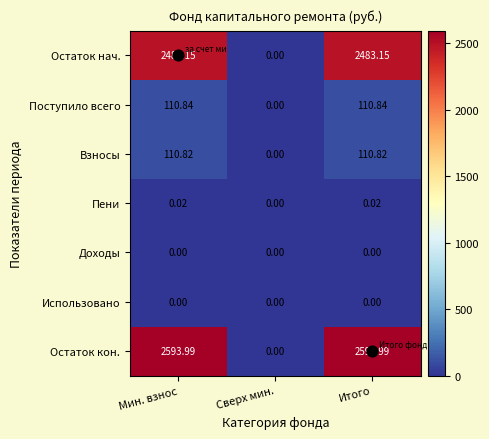

At which label is Остаток кон. closest to 1296?

Сверх мин.